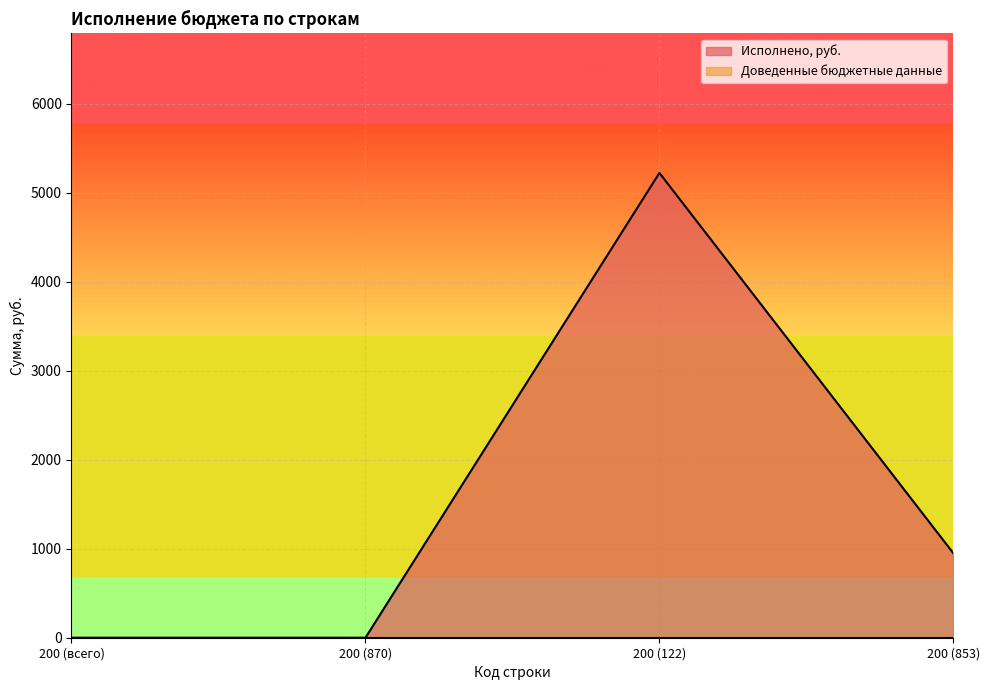

What is the change in value from 200 (всего) to 200 (122)?

+5224.0